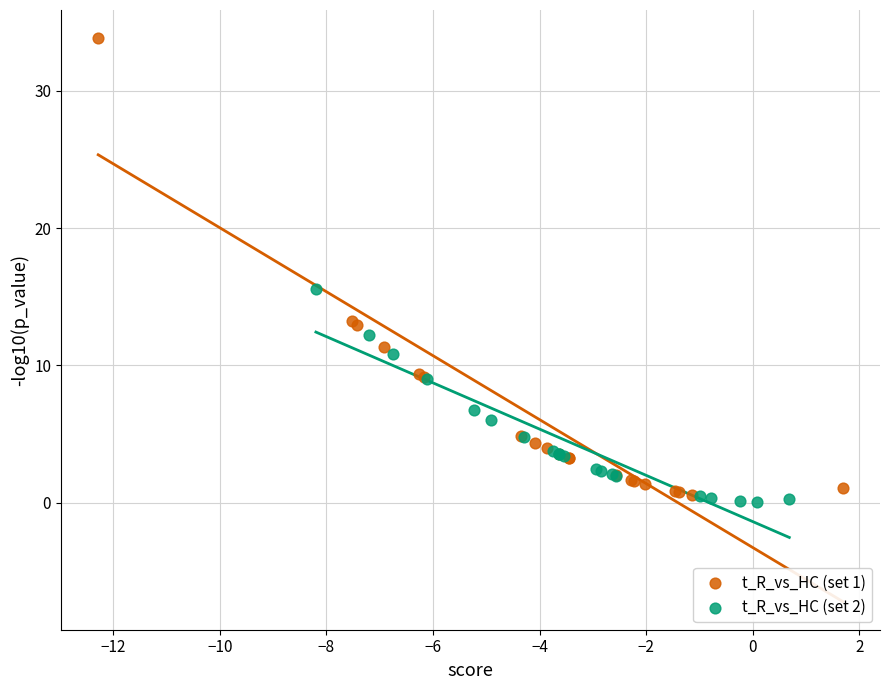

Which series reaches the minimum Y coordinate?

t_R_vs_HC (set 2)